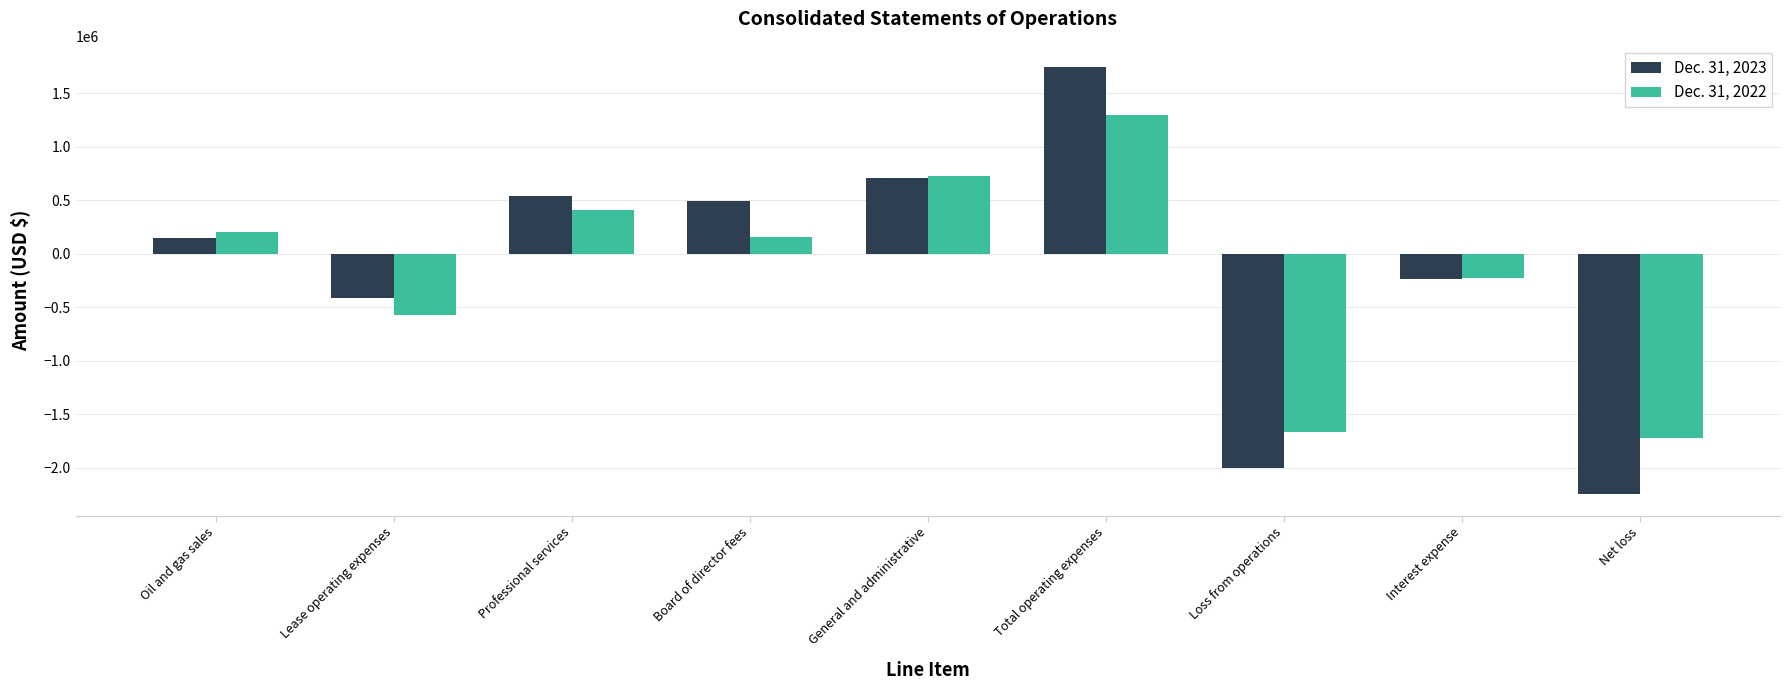

Rank the series by their average value, from highest to lowest.

Dec. 31, 2023, Dec. 31, 2022